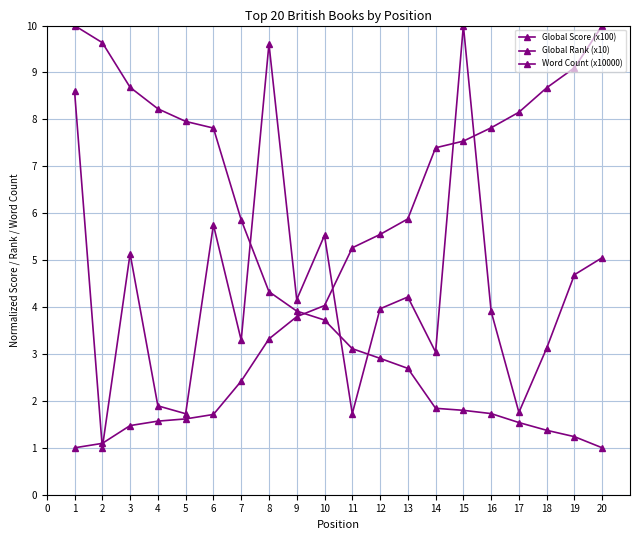

What is the difference between the Global Rank (x10) values at 3 and 6?

0.2